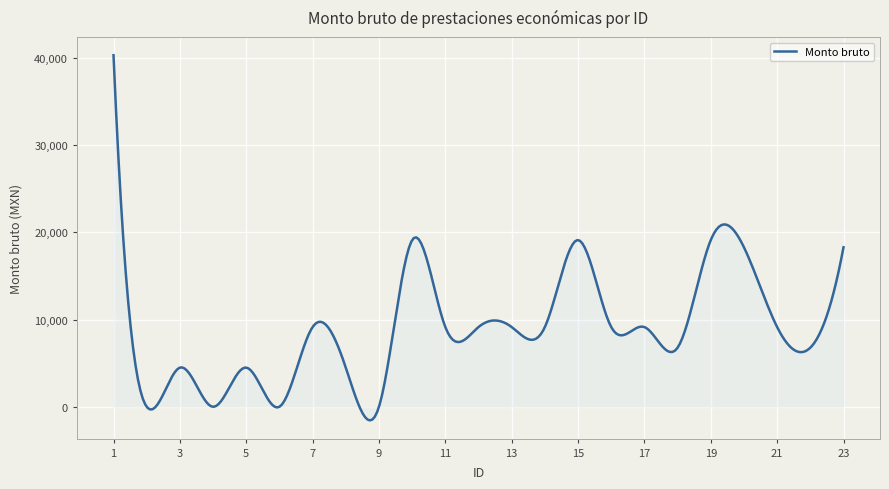

What is the greatest value displayed?

40309.0